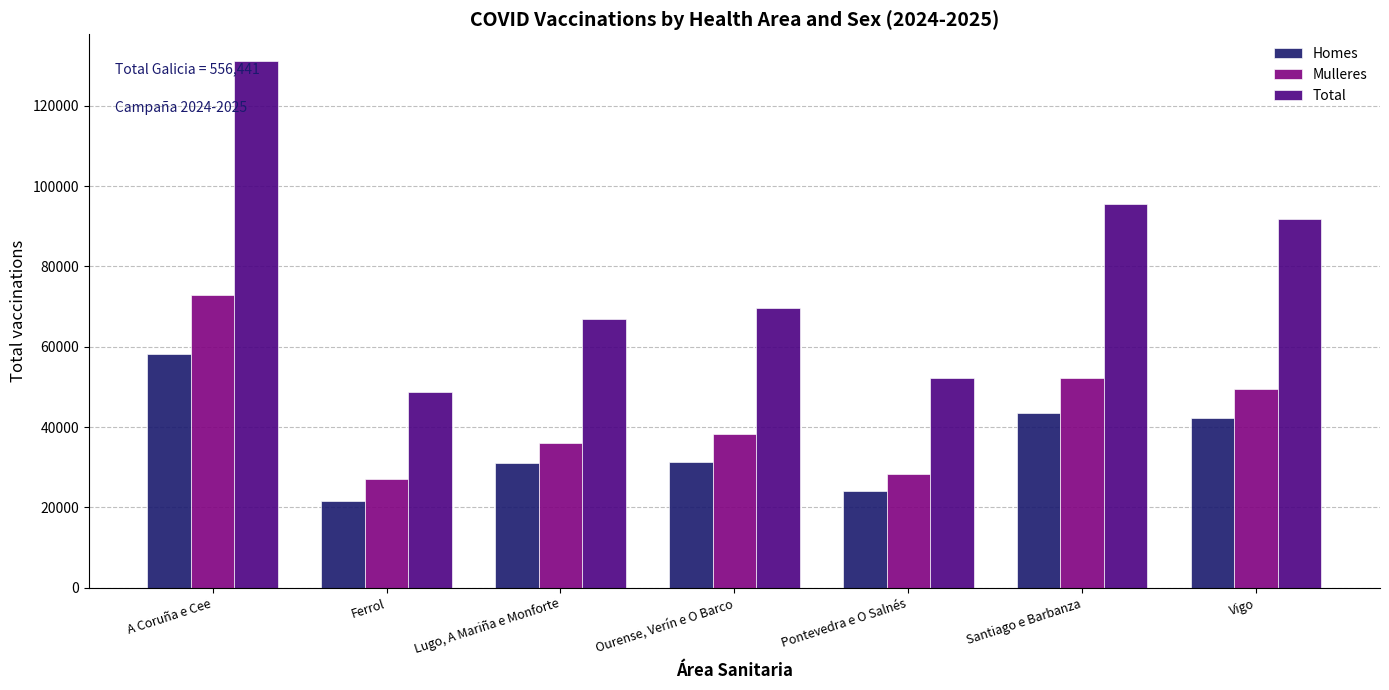

What is the lowest value of the Mulleres series?

27157